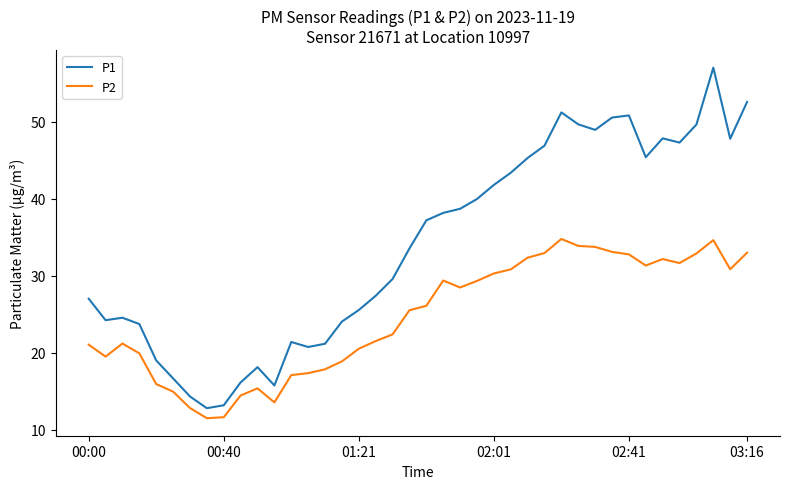

List the series in order of their overall mean, lowest first.

P2, P1